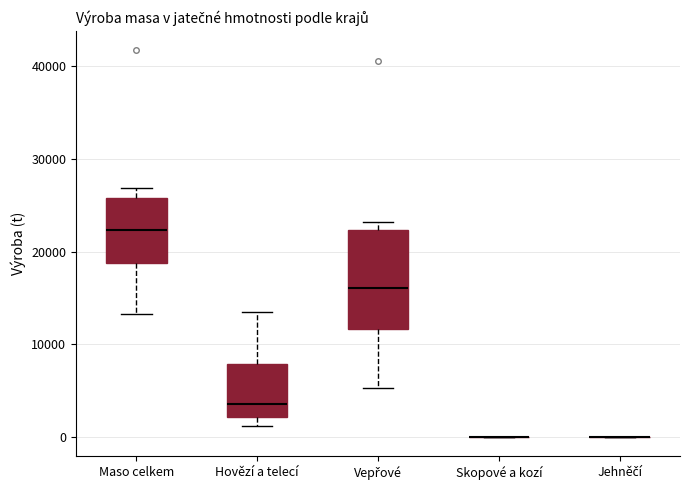

Which box is the tallest, from its lower edge to its upper edge?

Vepřové